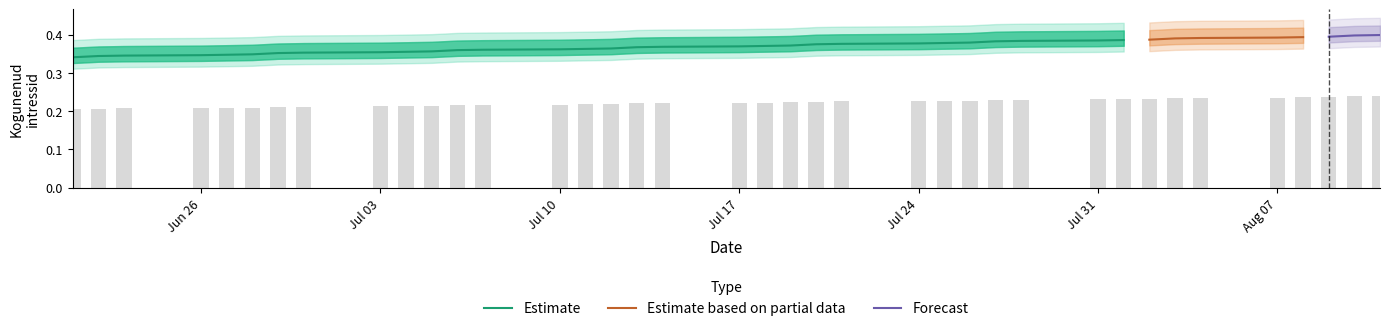

How many categories are shown in the chart?

38